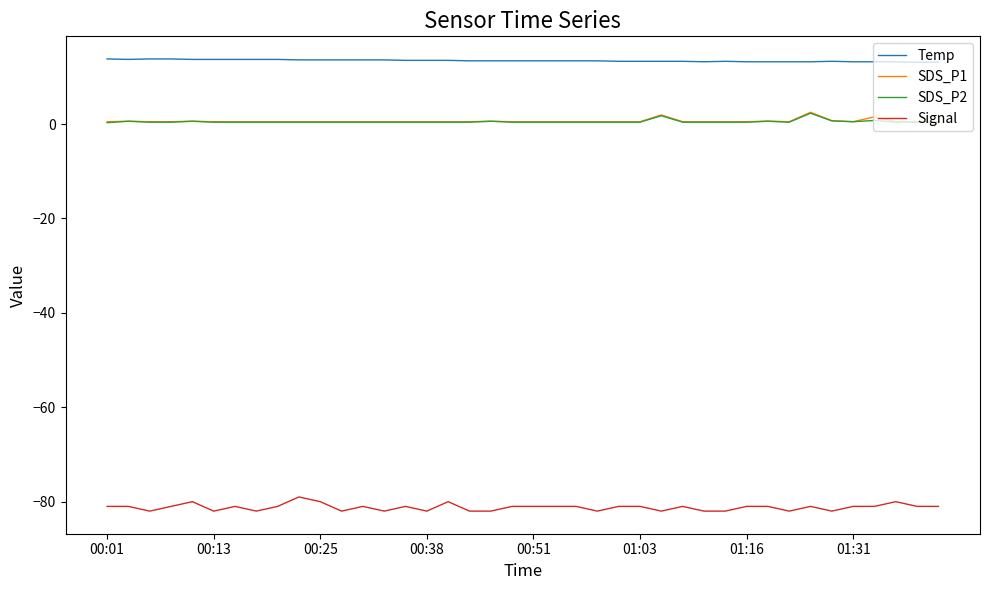

What are all the series names shown in the legend?

Temp, SDS_P1, SDS_P2, Signal